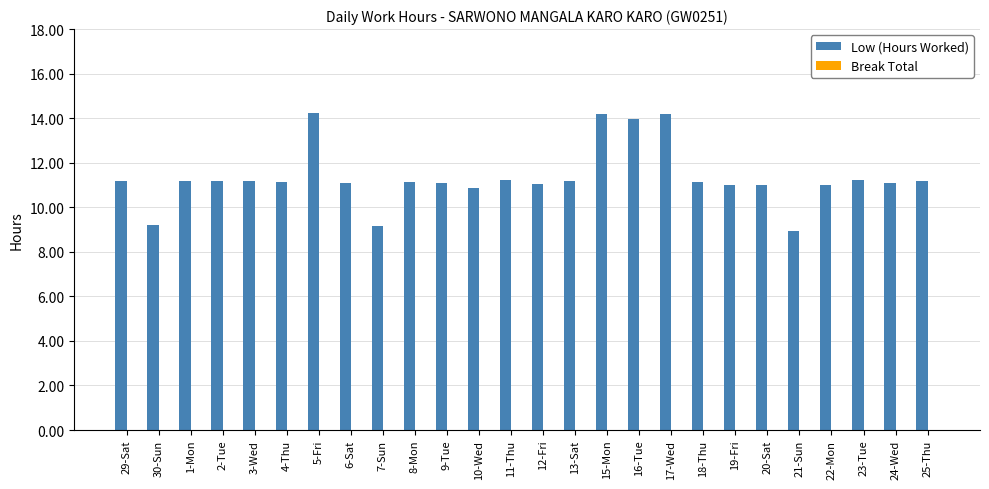

Read the value at 6-Sat.

11.1